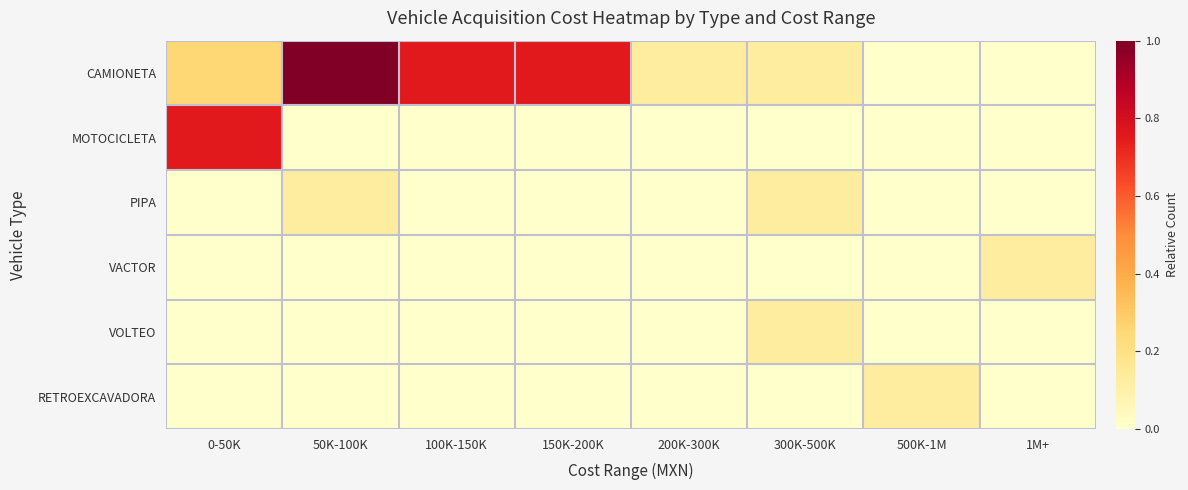

Which series has the widest spread of values?

CAMIONETA